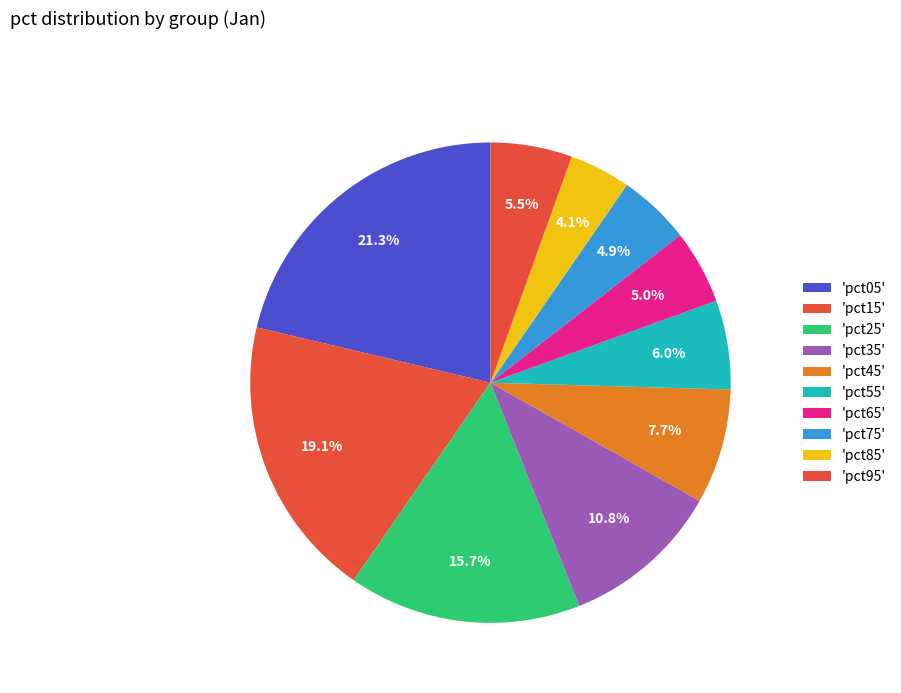

What is the smallest slice in the pie chart?

pct85